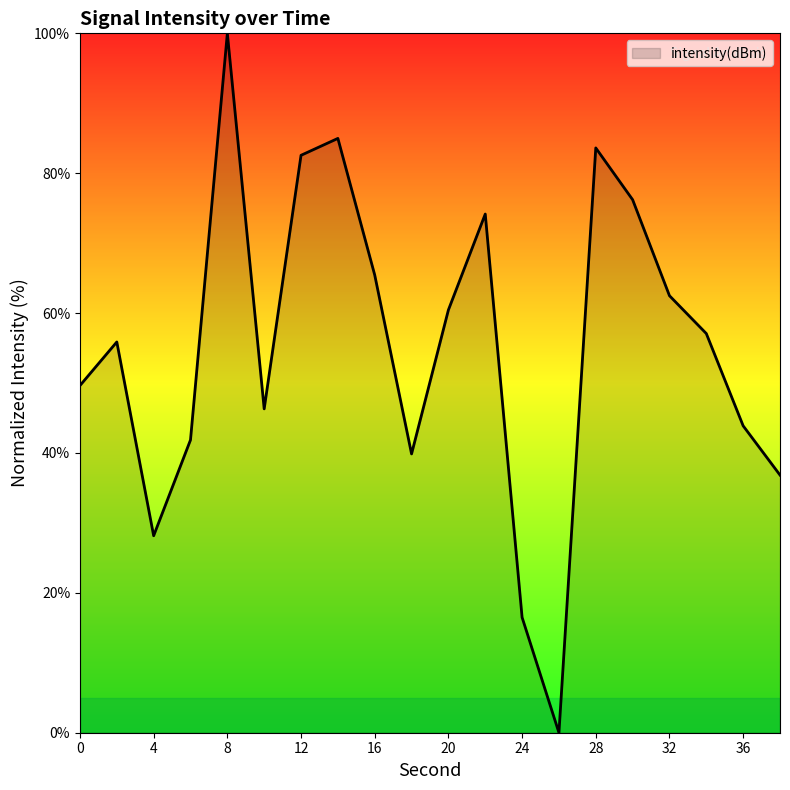

What is the greatest value displayed?

100.0